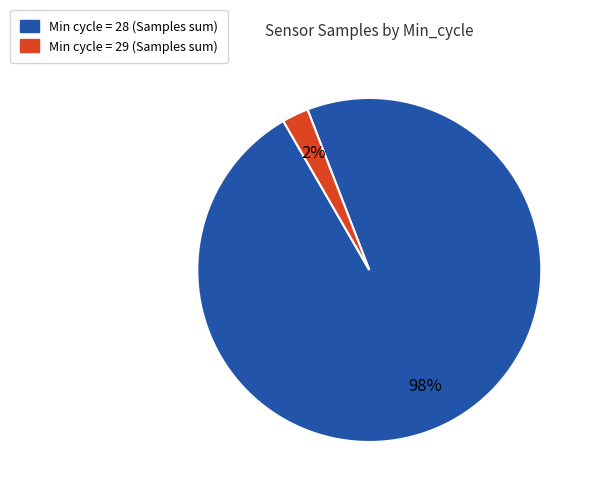

Is there any slice that represents more than half of the pie?

Yes